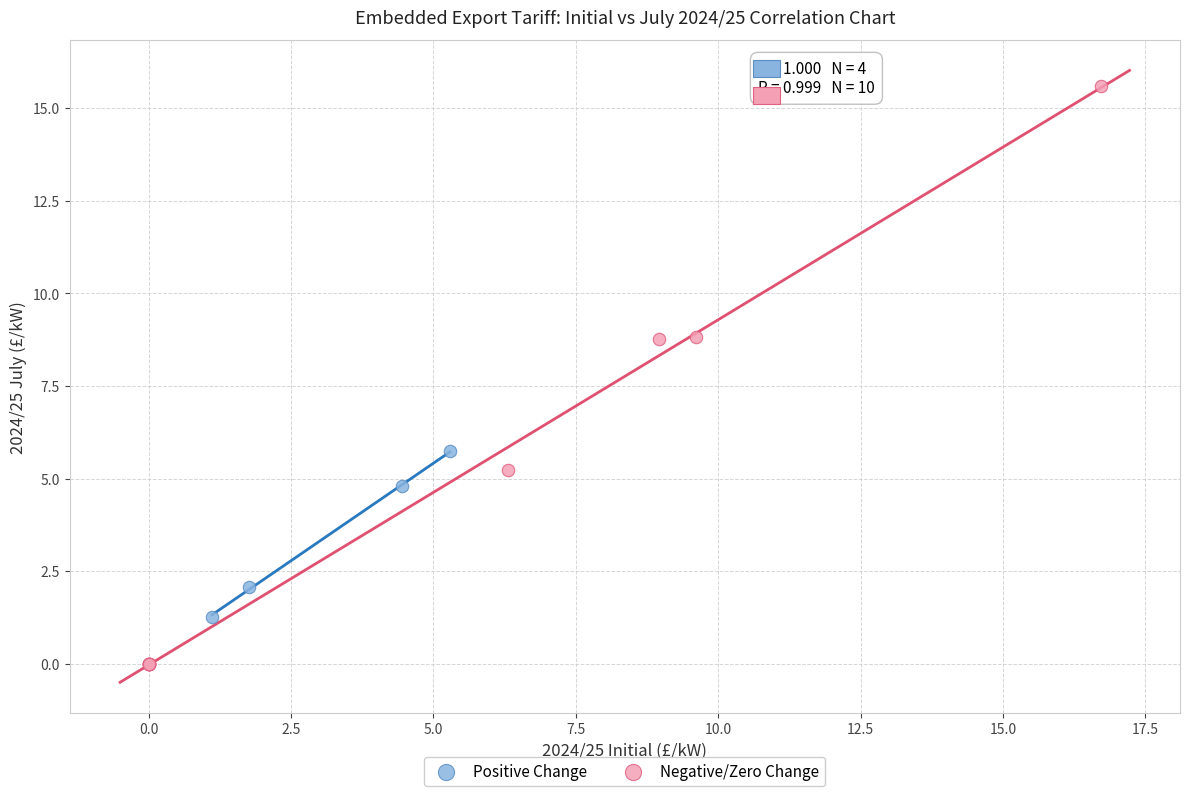

Which series contains the lowest Y value?

Negative/Zero Change